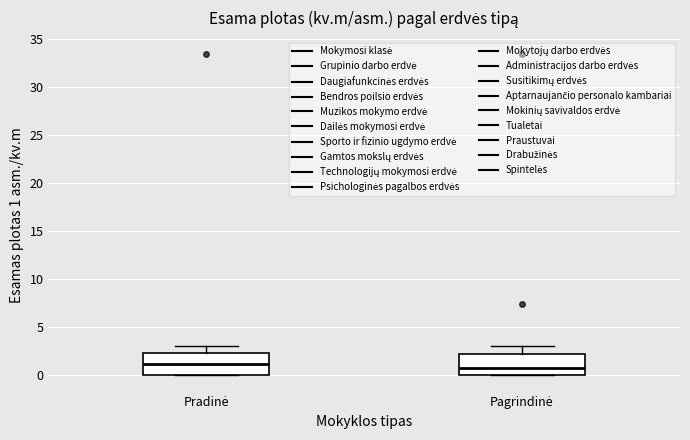

Where is the lower edge of the box for Pagrindinė on the y-axis? The values are not printed on the chart, so give them approximately, as read against the axis.

0.0